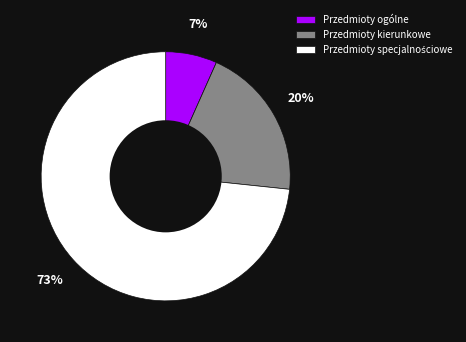

Which slice is the smallest?

Przedmioty ogólne